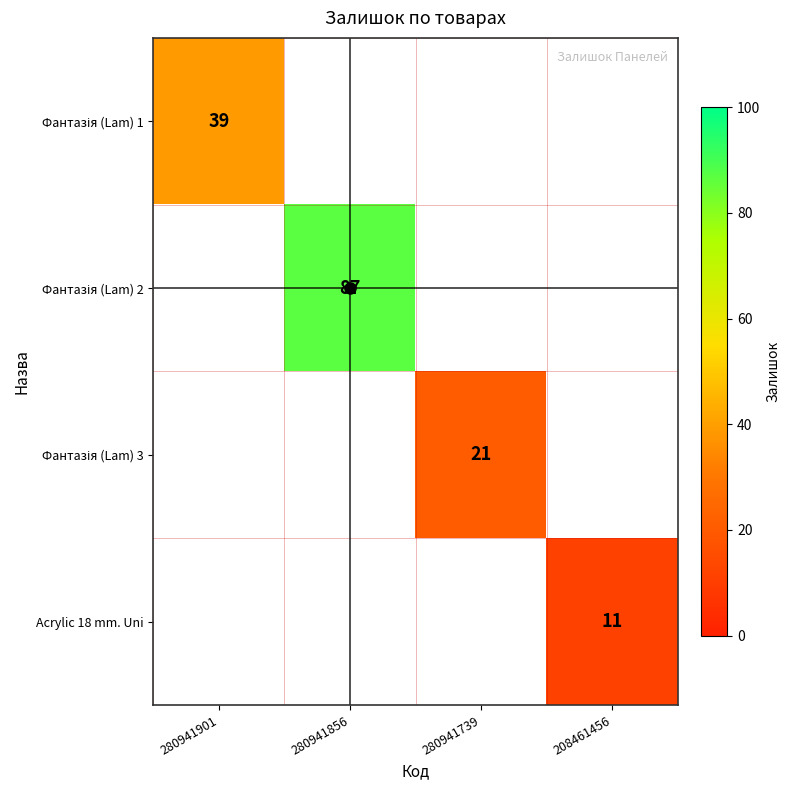

At which category is the sum across all series the highest?

280941856